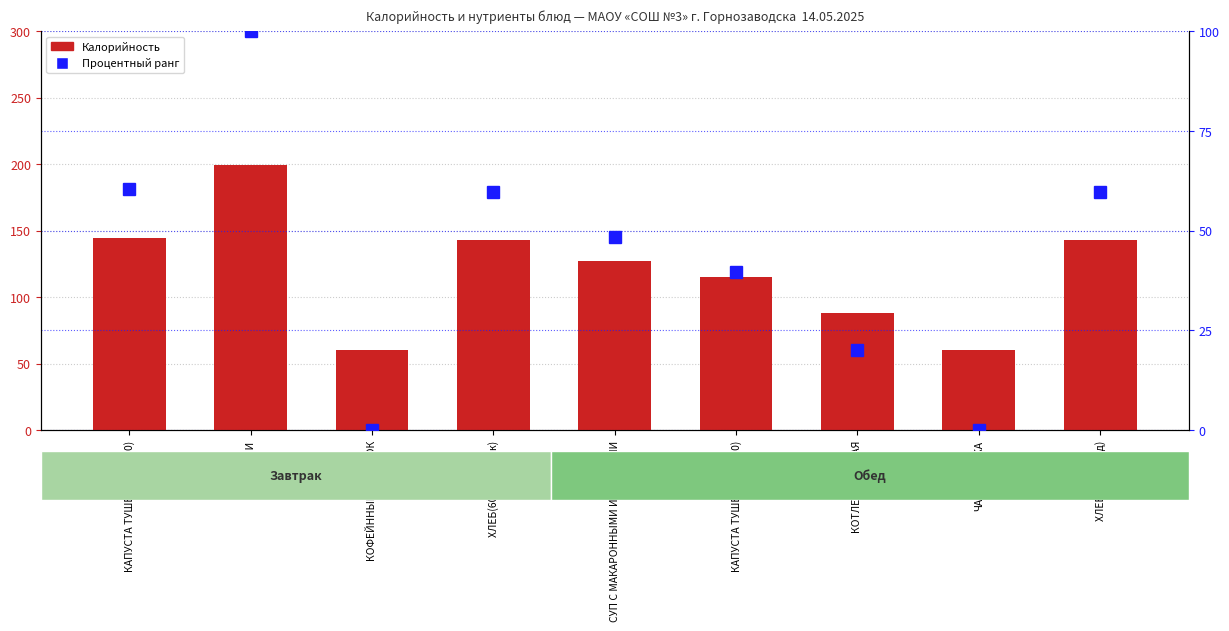

The value of Процентный ранг at СУП С МАКАРОННЫМИ ИЗДЕЛИЯМИ is 48.4. True or false?

True